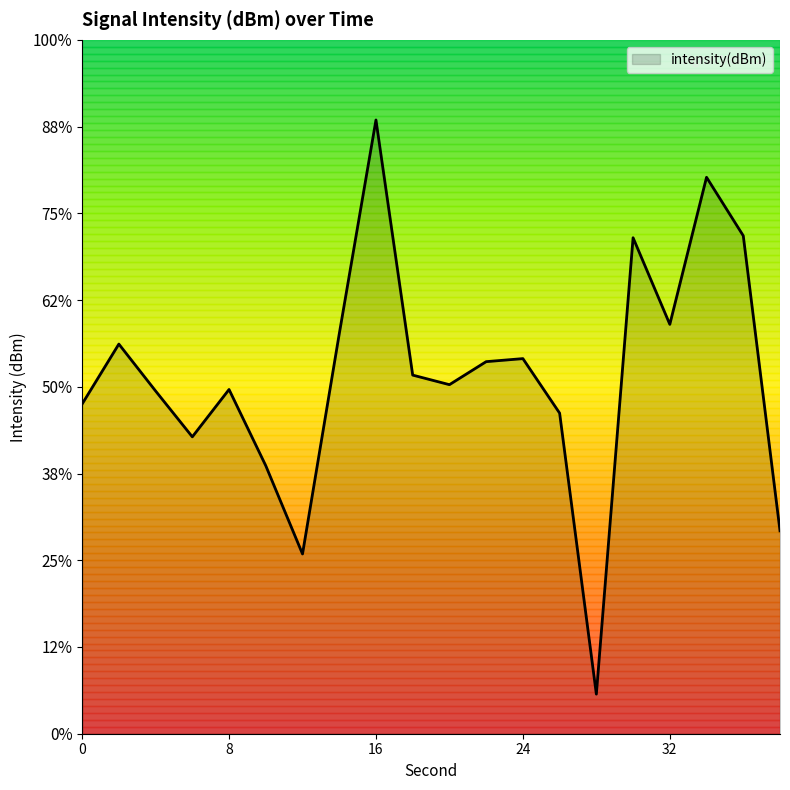

Rank the categories by value from lowest to highest.

28, 12, 38, 10, 6, 26, 0, 4, 8, 20, 18, 22, 24, 2, 14, 32, 30, 36, 34, 16